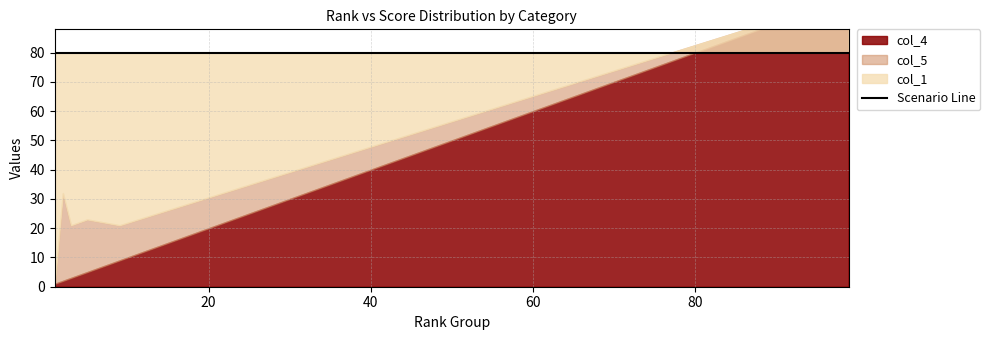

How many times do col_4 and col_1 cross each other?

1